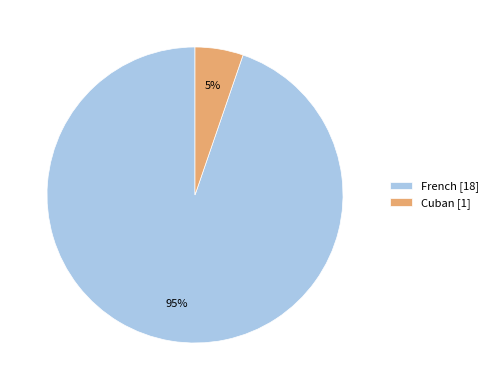

To the nearest percent, what percentage of the pie is Cuban?

5%